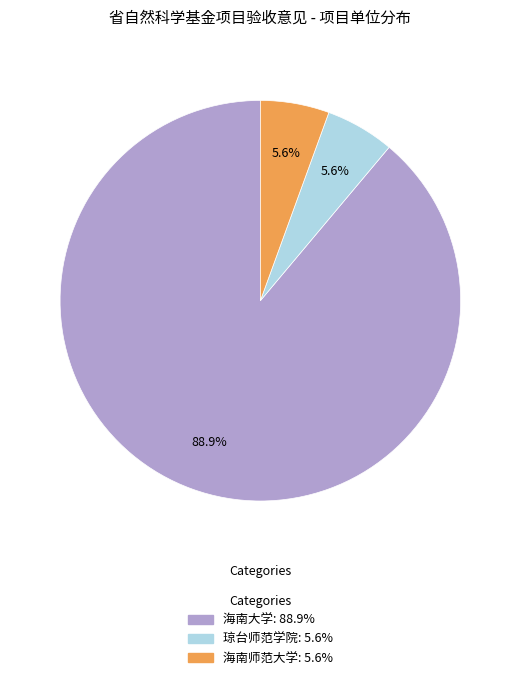

Approximately how many times larger is the value at 琼台师范学院 compared to 海南师范大学?

1.0